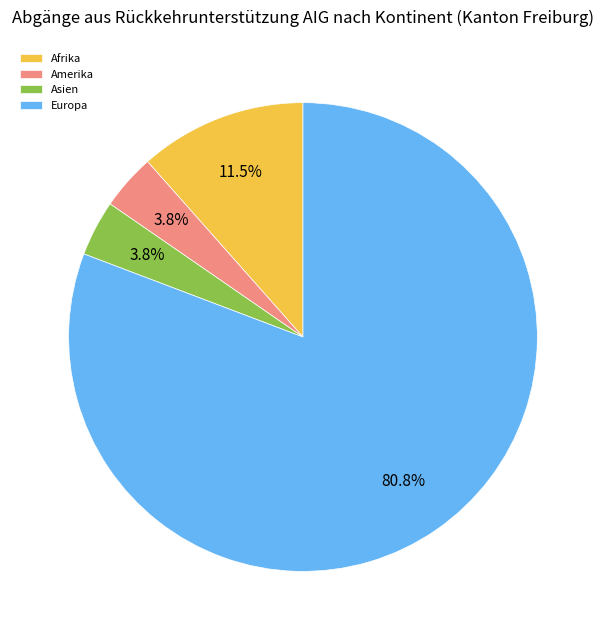

How many slices are in this pie chart?

4